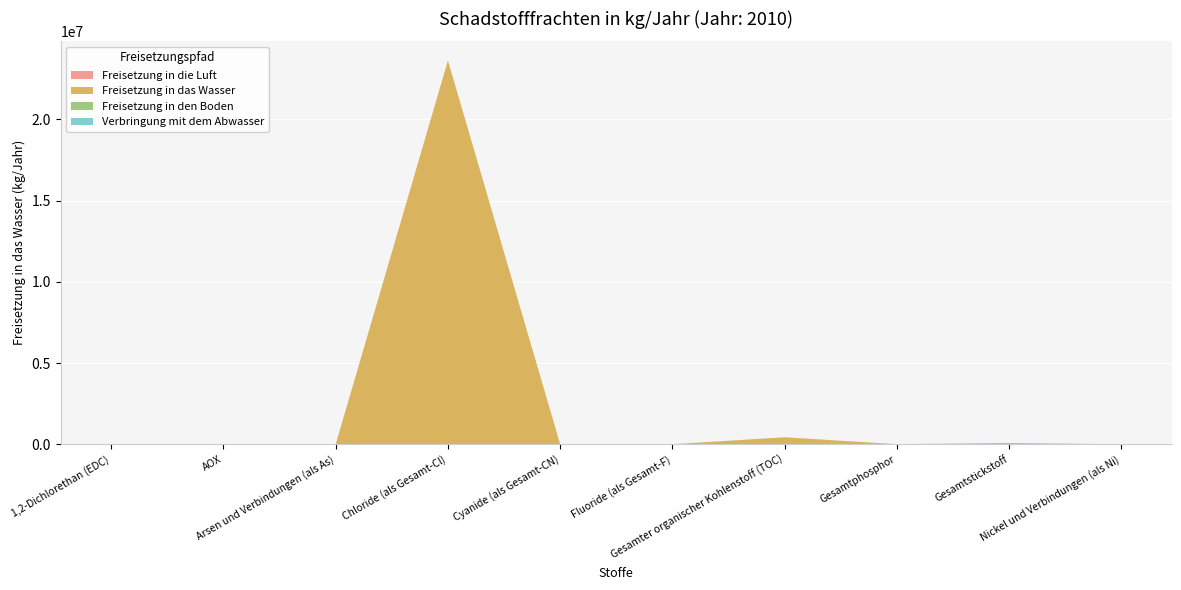

Reading left to right, extract all data points from this chart.

Freisetzung in die Luft: 1,2-Dichlorethan (EDC)=0	AOX=0	Arsen und Verbindungen (als As)=0	Chloride (als Gesamt-Cl)=0	Cyanide (als Gesamt-CN)=0	Fluoride (als Gesamt-F)=0	Gesamter organischer Kohlenstoff (TOC)=0	Gesamtphosphor=0	Gesamtstickstoff=0	Nickel und Verbindungen (als Ni)=0
Freisetzung in das Wasser: 1,2-Dichlorethan (EDC)=16	AOX=1470	Arsen und Verbindungen (als As)=12	Chloride (als Gesamt-Cl)=23630000	Cyanide (als Gesamt-CN)=2320	Fluoride (als Gesamt-F)=2430	Gesamter organischer Kohlenstoff (TOC)=430000	Gesamtphosphor=5510	Gesamtstickstoff=75500	Nickel und Verbindungen (als Ni)=71
Freisetzung in den Boden: 1,2-Dichlorethan (EDC)=0	AOX=0	Arsen und Verbindungen (als As)=0	Chloride (als Gesamt-Cl)=0	Cyanide (als Gesamt-CN)=0	Fluoride (als Gesamt-F)=0	Gesamter organischer Kohlenstoff (TOC)=0	Gesamtphosphor=0	Gesamtstickstoff=0	Nickel und Verbindungen (als Ni)=0
Verbringung mit dem Abwasser: 1,2-Dichlorethan (EDC)=0	AOX=0	Arsen und Verbindungen (als As)=0	Chloride (als Gesamt-Cl)=0	Cyanide (als Gesamt-CN)=0	Fluoride (als Gesamt-F)=0	Gesamter organischer Kohlenstoff (TOC)=0	Gesamtphosphor=0	Gesamtstickstoff=0	Nickel und Verbindungen (als Ni)=0